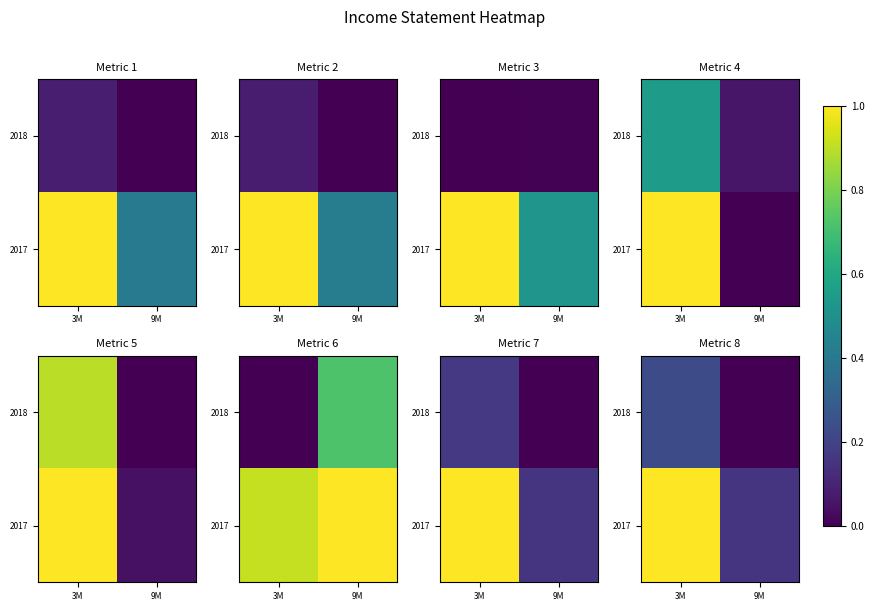

True or false: 2018 has a value of 0.2 at 3M.

True